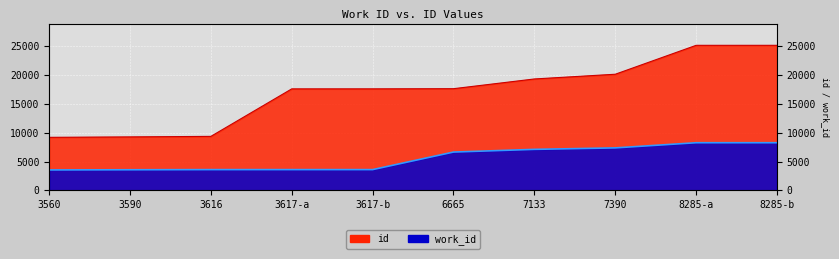

Is it true that id equals 34772 at 8285-b?

False